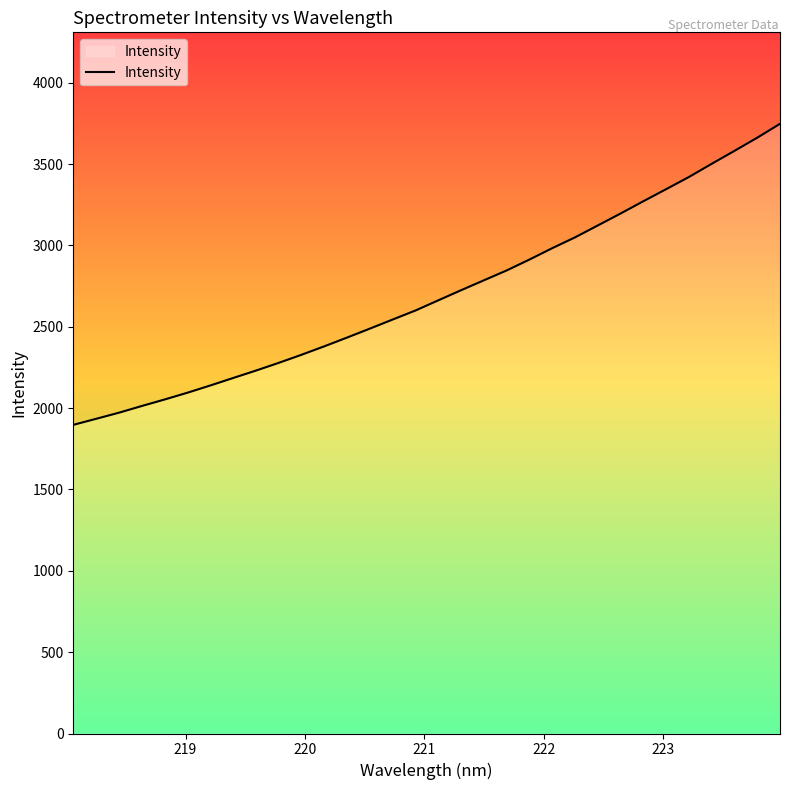

Reading right to left, what are all the values shown in this chart?

3747.6	3662.1	3581.1	3501.6	3420.5	3345.7	3271.5	3196.1	3122.7	3049.5	2983.0	2913.1	2846.1	2785.4	2724.6	2662.5	2600.0	2544.5	2488.6	2433.7	2379.8	2327.8	2278.0	2230.5	2184.9	2139.0	2094.5	2053.0	2012.9	1971.7	1934.3	1897.1